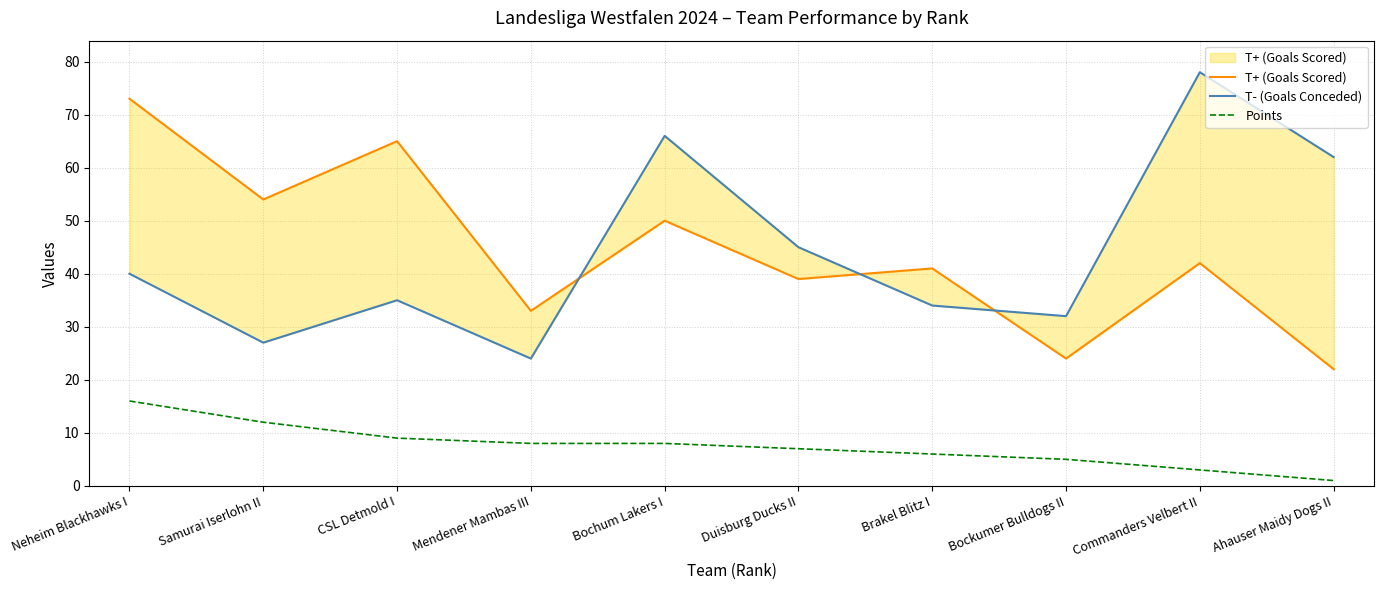

What is the label of the 10th point from the right?

Neheim Blackhawks I